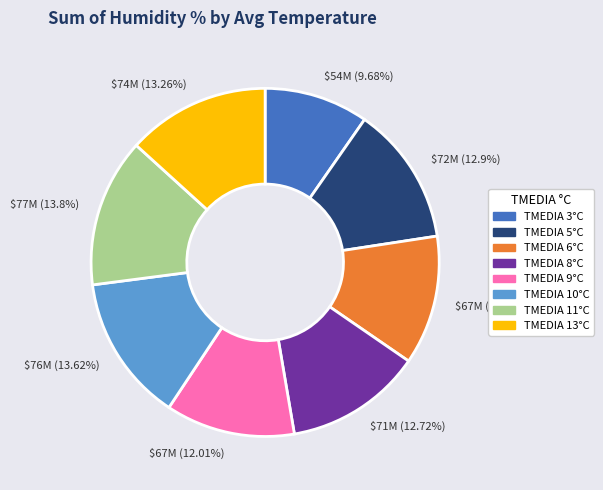

How many slices are in this pie chart?

8